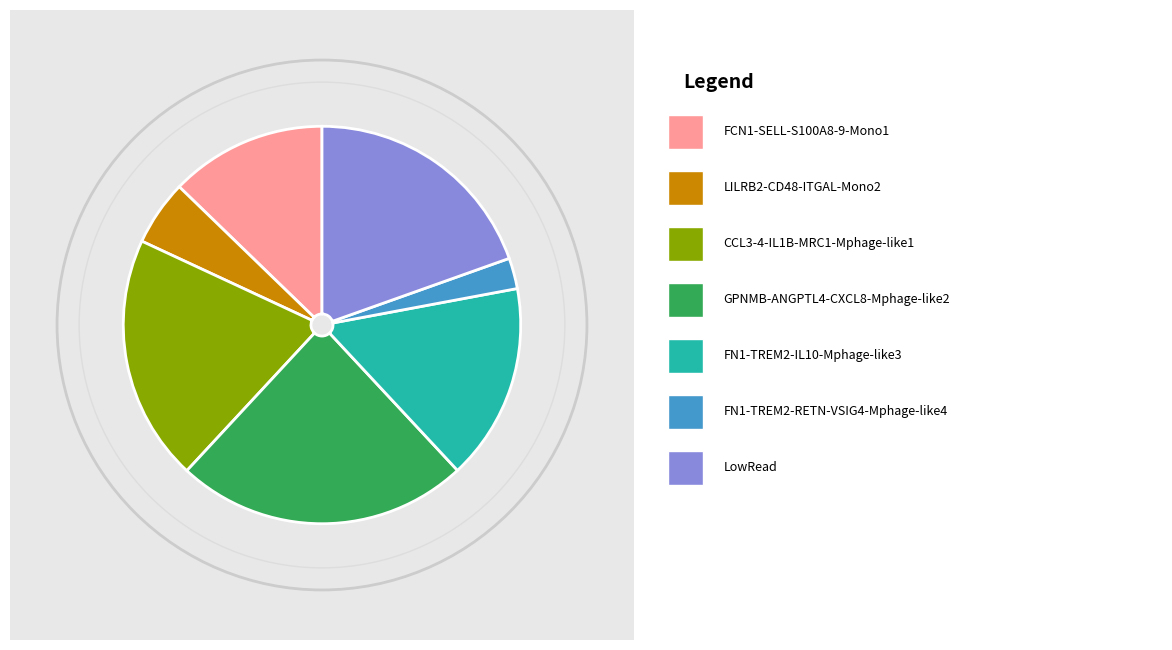

Is there a majority slice in this chart?

No